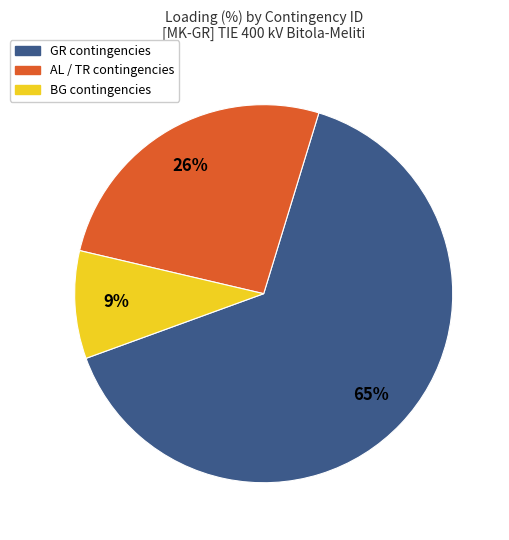

How many segments does this pie chart have?

3